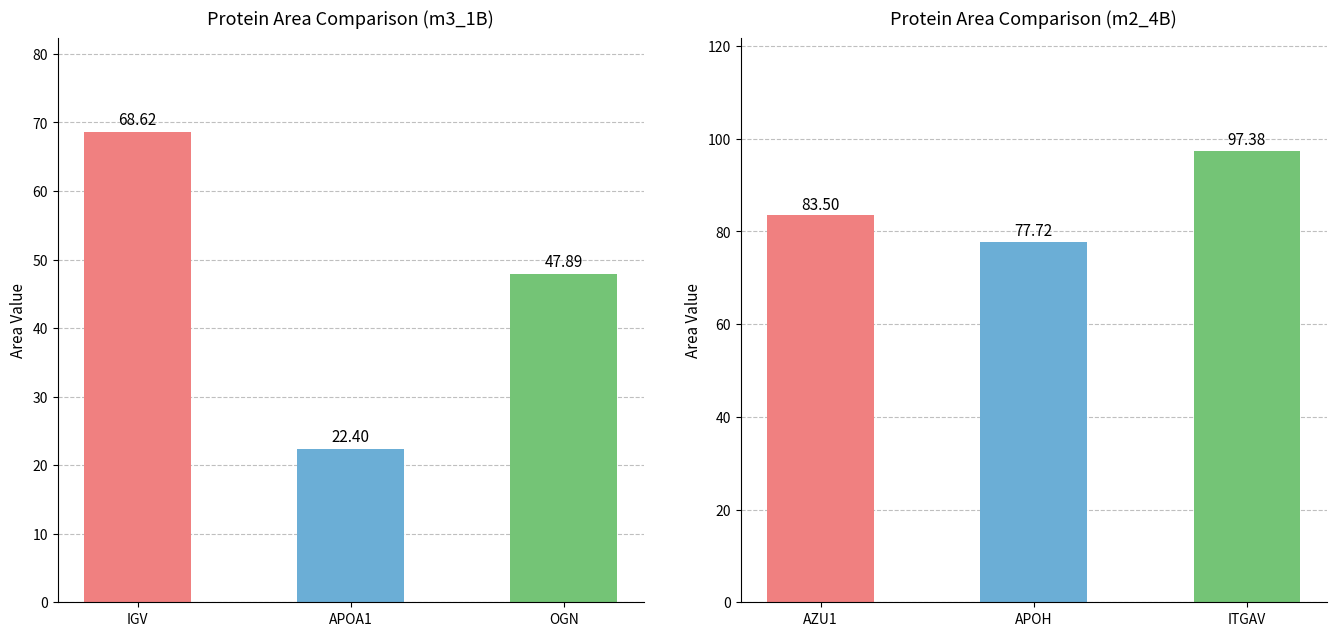

What is the label of the 2nd bar from the left?

APOA1